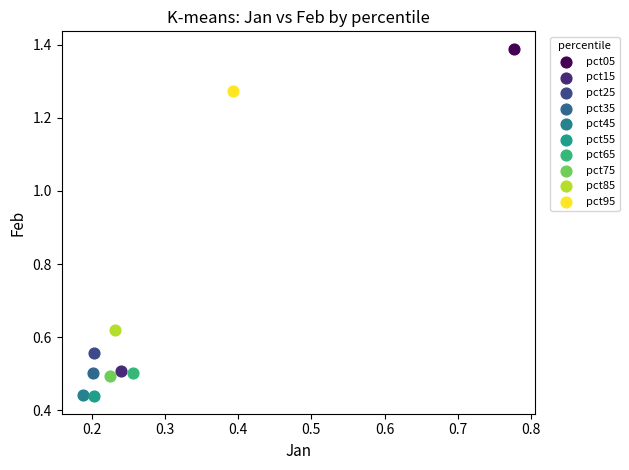

What are all the series names shown in the legend?

pct05, pct15, pct25, pct35, pct45, pct55, pct65, pct75, pct85, pct95